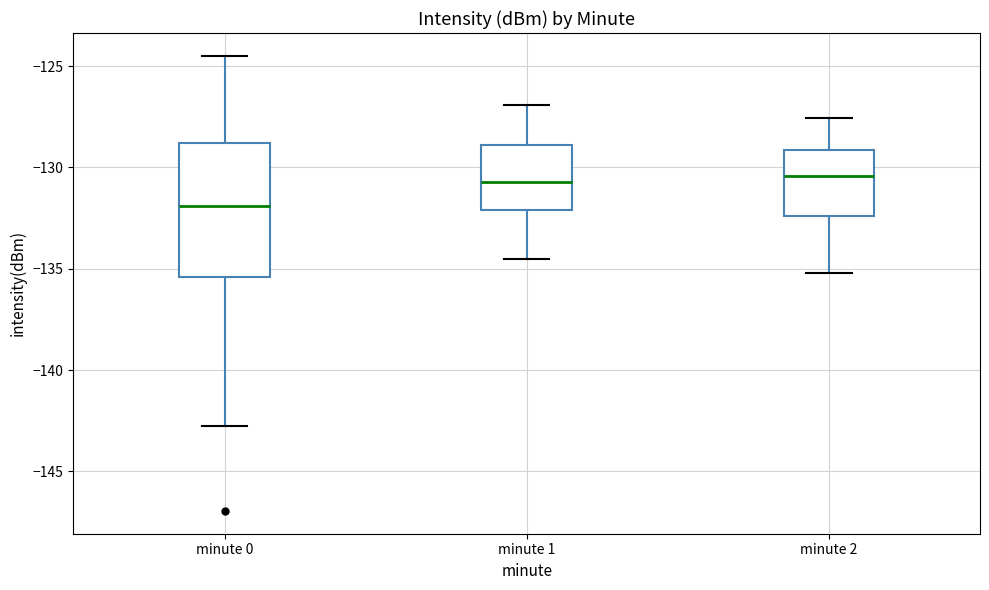

Reading left to right, transcribe this box plot: for each box, give where its median line is, the range the box spans, and where its two whiskers end, as read against the y-axis. The values are not printed on the chart, so give them approximately, as read against the axis.

minute 0: median -132.0, box -135.5 to -129.0, whiskers -143.0 to -124.5
minute 1: median -130.5, box -132.0 to -129.0, whiskers -134.5 to -127.0
minute 2: median -130.5, box -132.5 to -129.0, whiskers -135.0 to -127.5